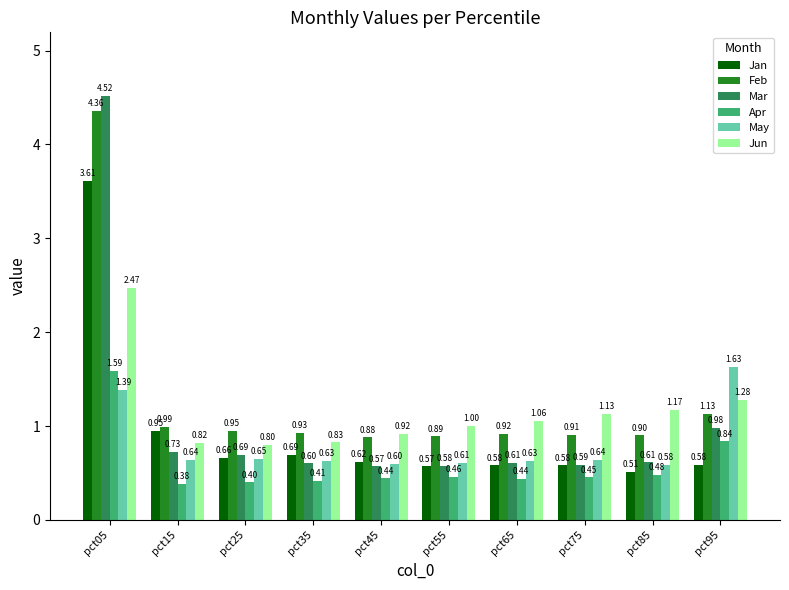

What is the average value of the Apr series?

0.6